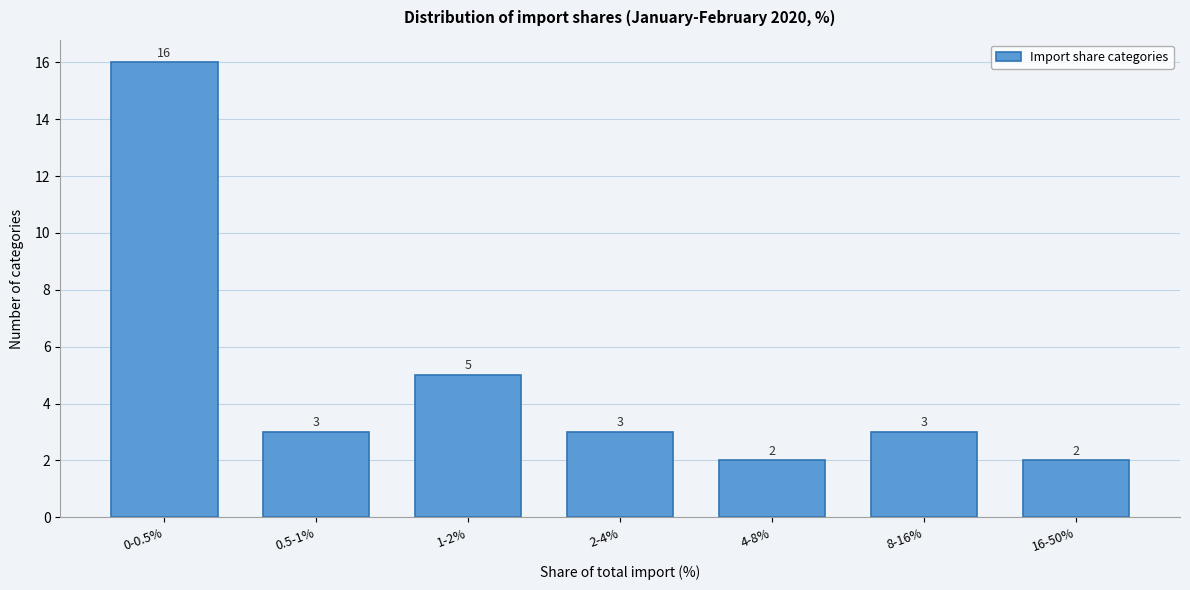

Reading left to right, list all the values displayed in this chart.

16	3	5	3	2	3	2